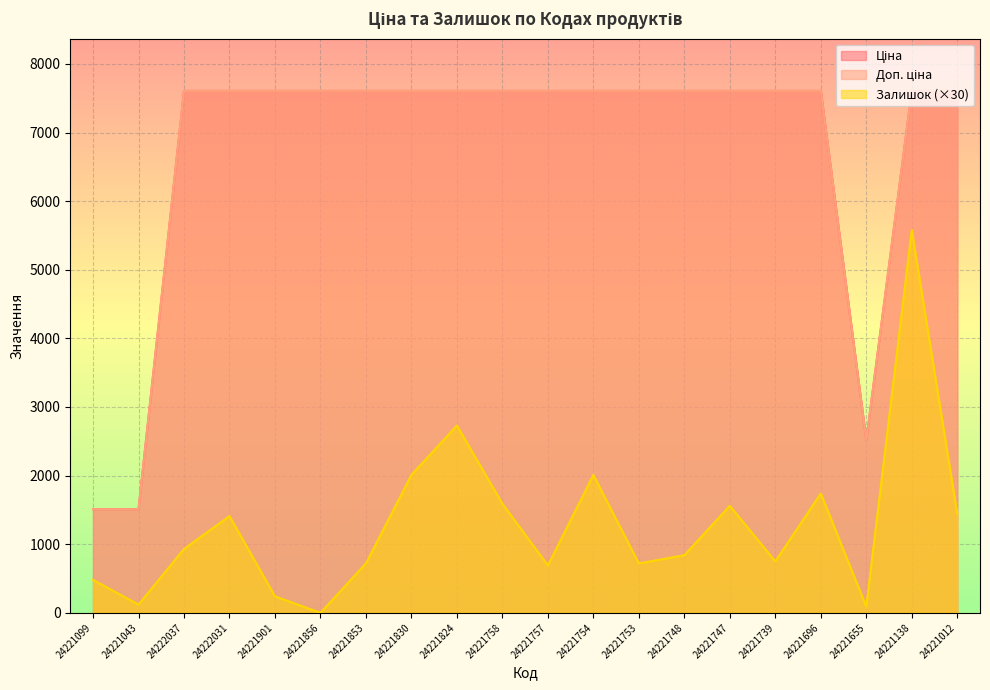

Between 24221043 and 24221824, which is larger?

24221824